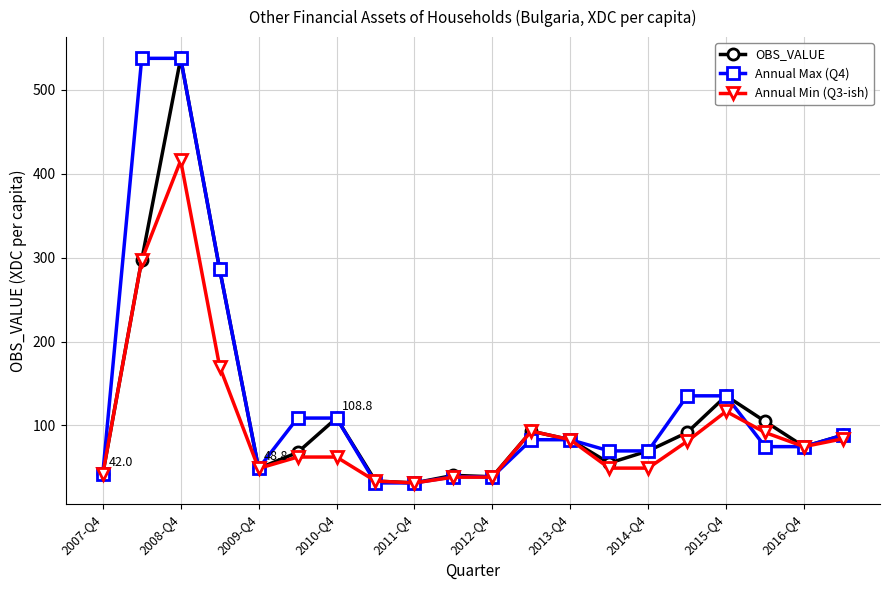

Does the chart display data point markers on the line(s)?

Yes